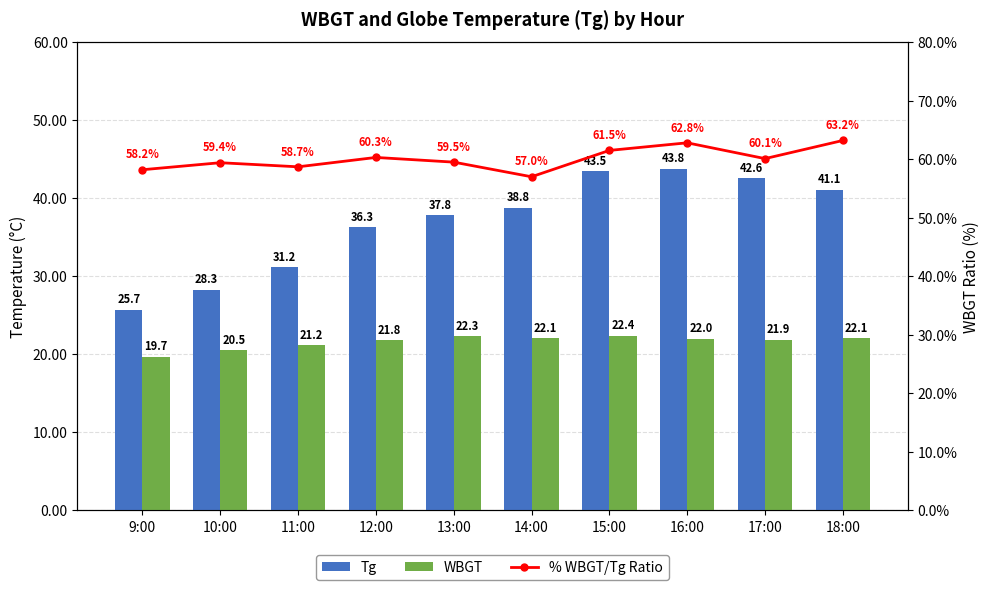

Which has a higher value, 17:00 or 13:00?

17:00